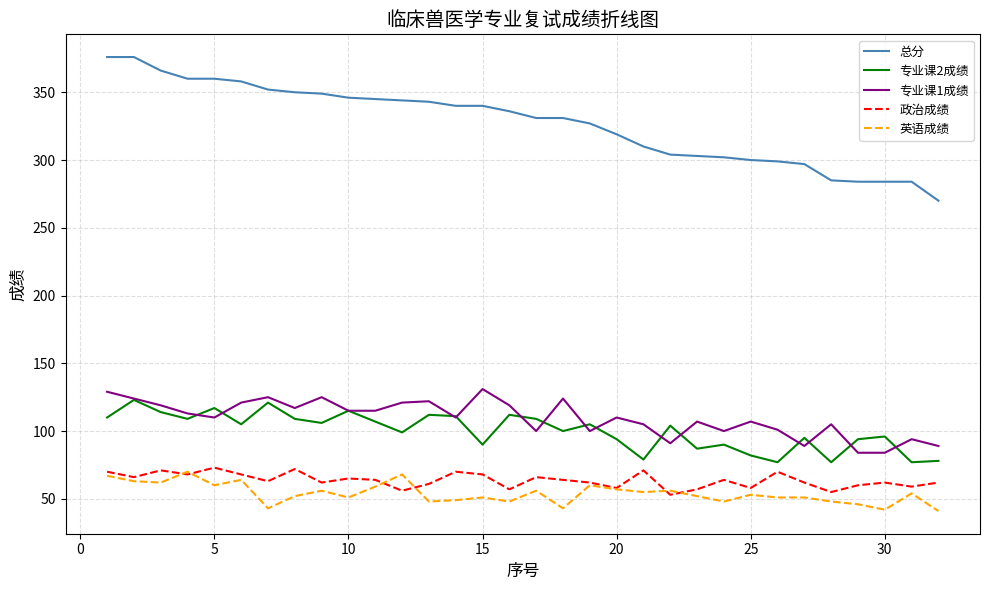

True or false: 英语成绩 and 总分 intersect in this chart.

False